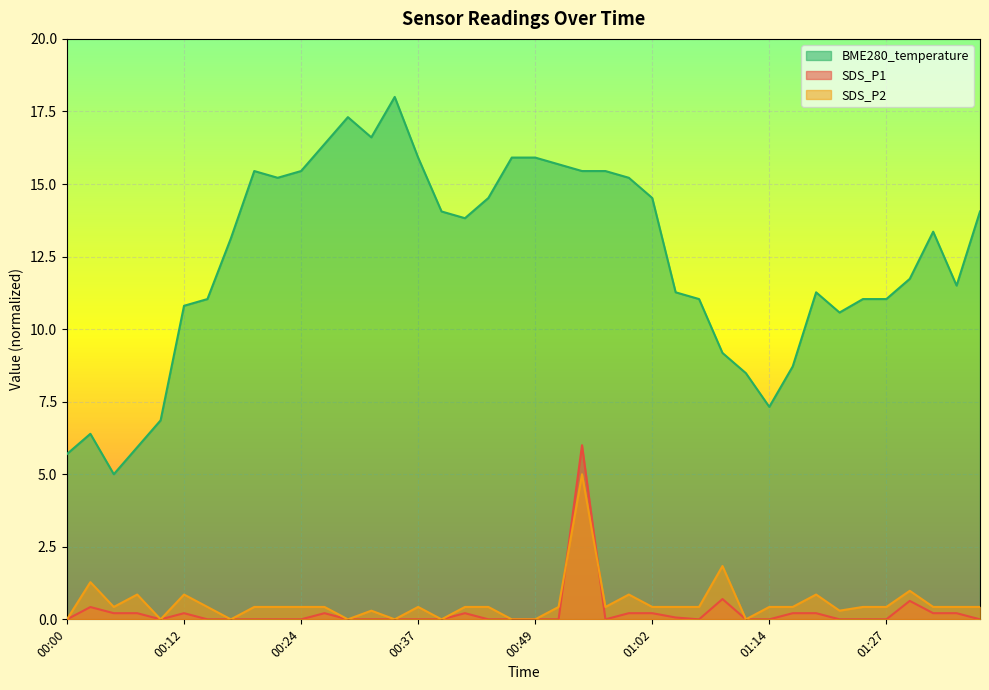

Rank the categories by SDS_P2 value from lowest to highest.

00:00, 00:10, 00:17, 00:29, 00:34, 00:39, 00:47, 00:49, 01:12, 00:32, 01:22, 00:05, 00:14, 00:19, 00:22, 00:24, 00:27, 00:37, 00:42, 00:44, 00:52, 00:57, 01:02, 01:04, 01:07, 01:14, 01:17, 01:24, 01:27, 01:32, 01:34, 01:37, 00:07, 00:12, 00:59, 01:19, 01:29, 00:02, 01:09, 00:54